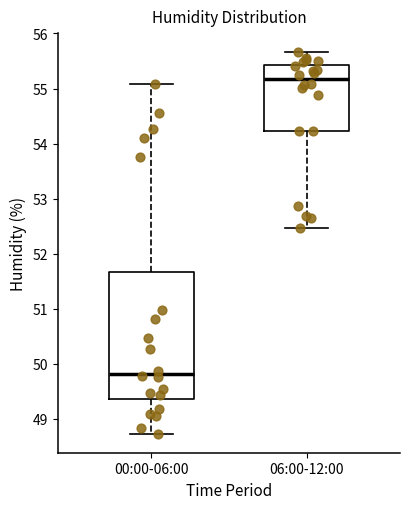

Reading left to right, transcribe this box plot: for each box, give where its median line is, the range the box spans, and where its two whiskers end, as read against the y-axis. The values are not printed on the chart, so give them approximately, as read against the axis.

00:00-06:00: median 49.8, box 49.4 to 51.7, whiskers 48.7 to 55.1
06:00-12:00: median 55.2, box 54.2 to 55.4, whiskers 52.5 to 55.7